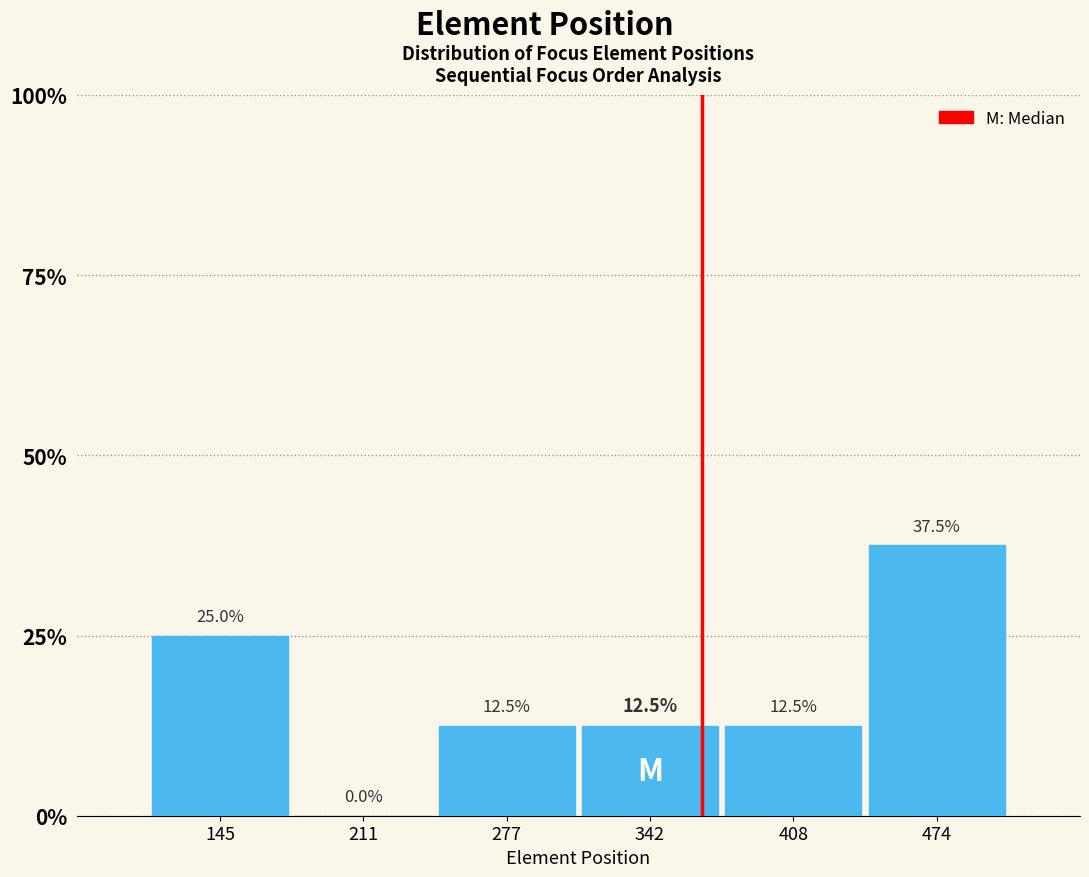

Reading left to right, list every bar in this chart as the range it spans on the x-axis followed by its height. The bar edges are not printed on the chart, so give them approximately, as read against the axis.

110 to 180: 25.0
180 to 240: 0.0
240 to 310: 12.5
310 to 380: 12.5
380 to 440: 12.5
440 to 510: 37.5